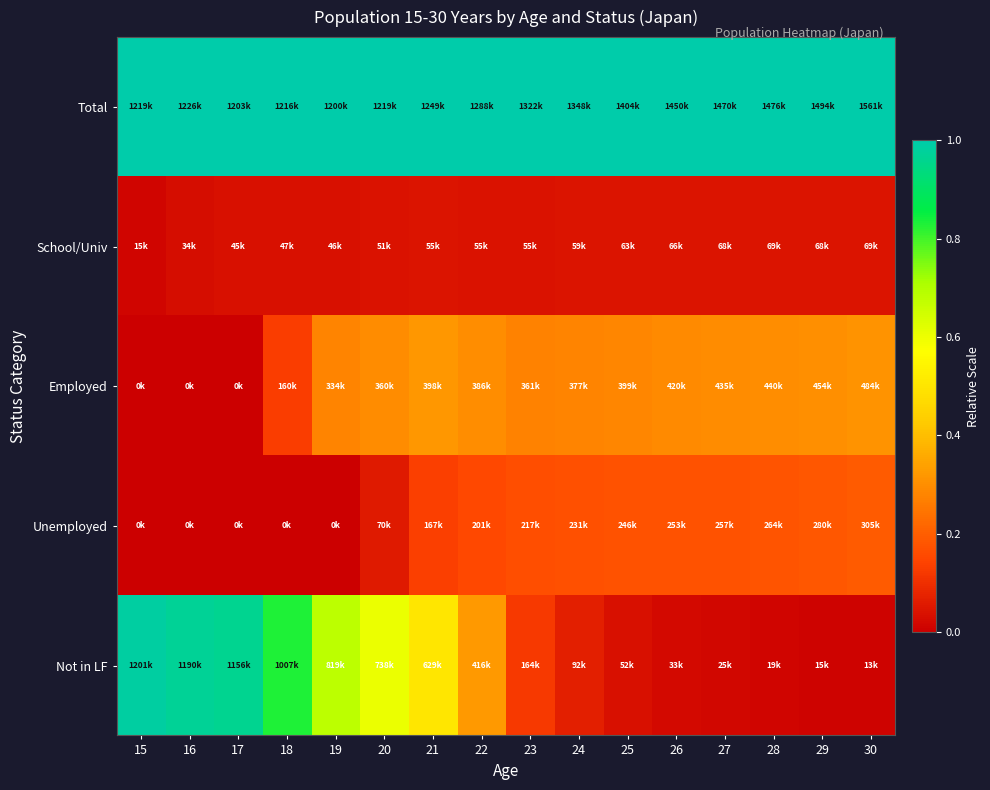

How many categories are shown in the chart?

16